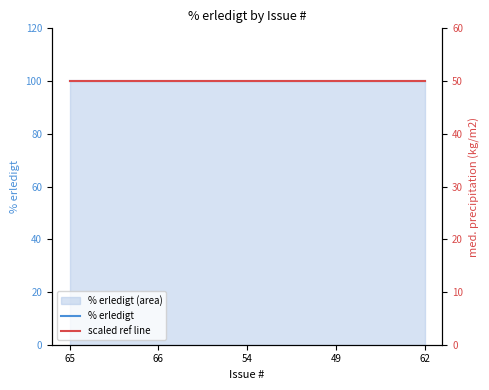

What is the spread (max minus min) of values at 49?

50